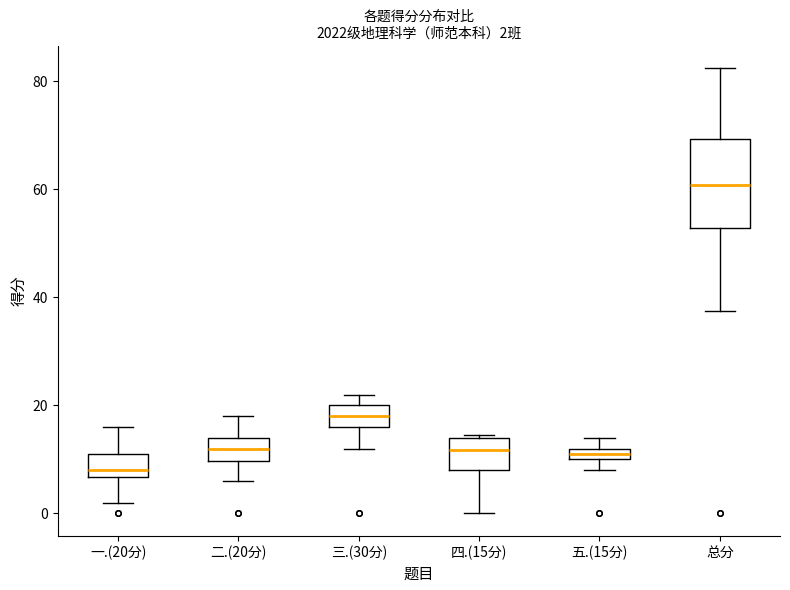

Which box is the tallest, from its lower edge to its upper edge?

总分